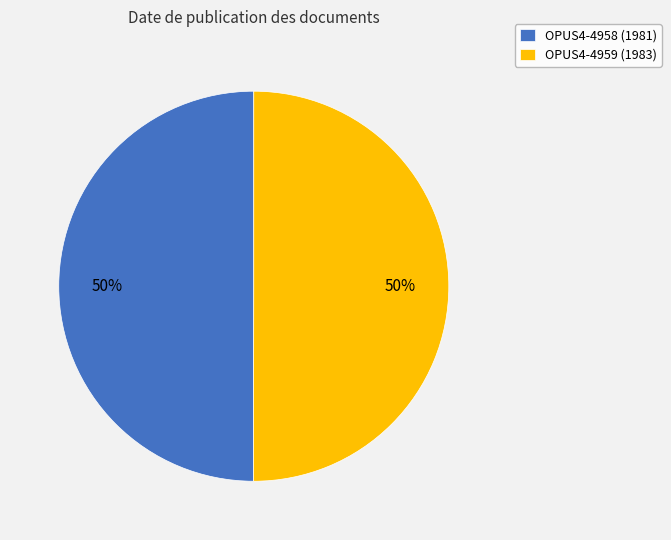

Do OPUS4-4958 (1981) and OPUS4-4959 (1983) together represent more than half of the pie?

Yes